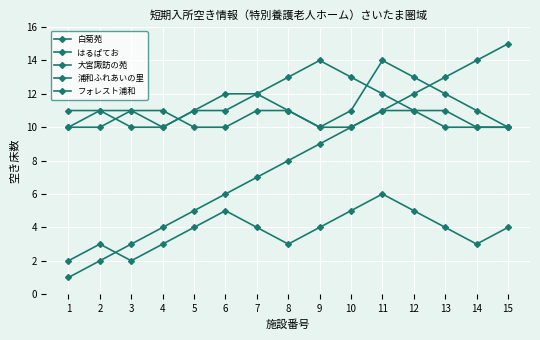

What is the spread (max minus min) of values at 14?

11